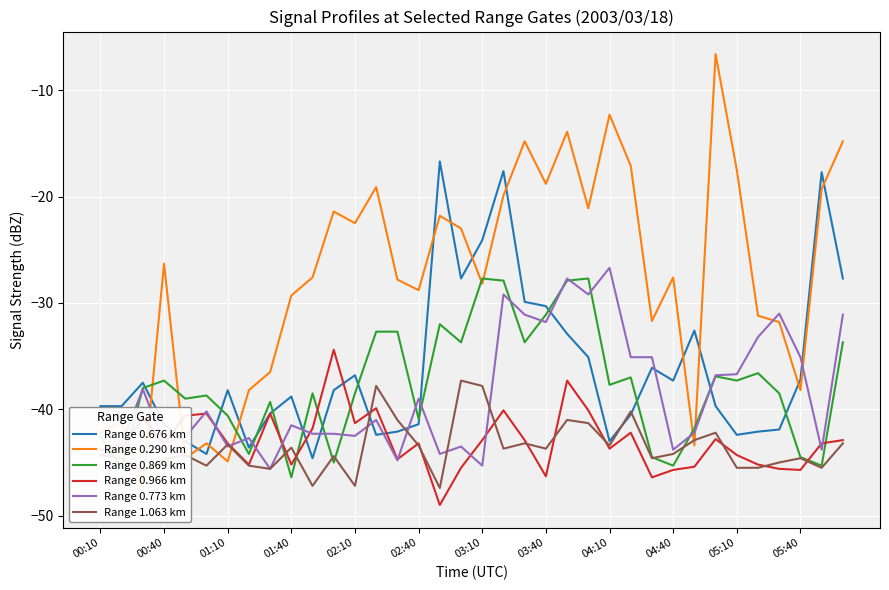

How many data points in Range 0.869 km are less than -38?

18